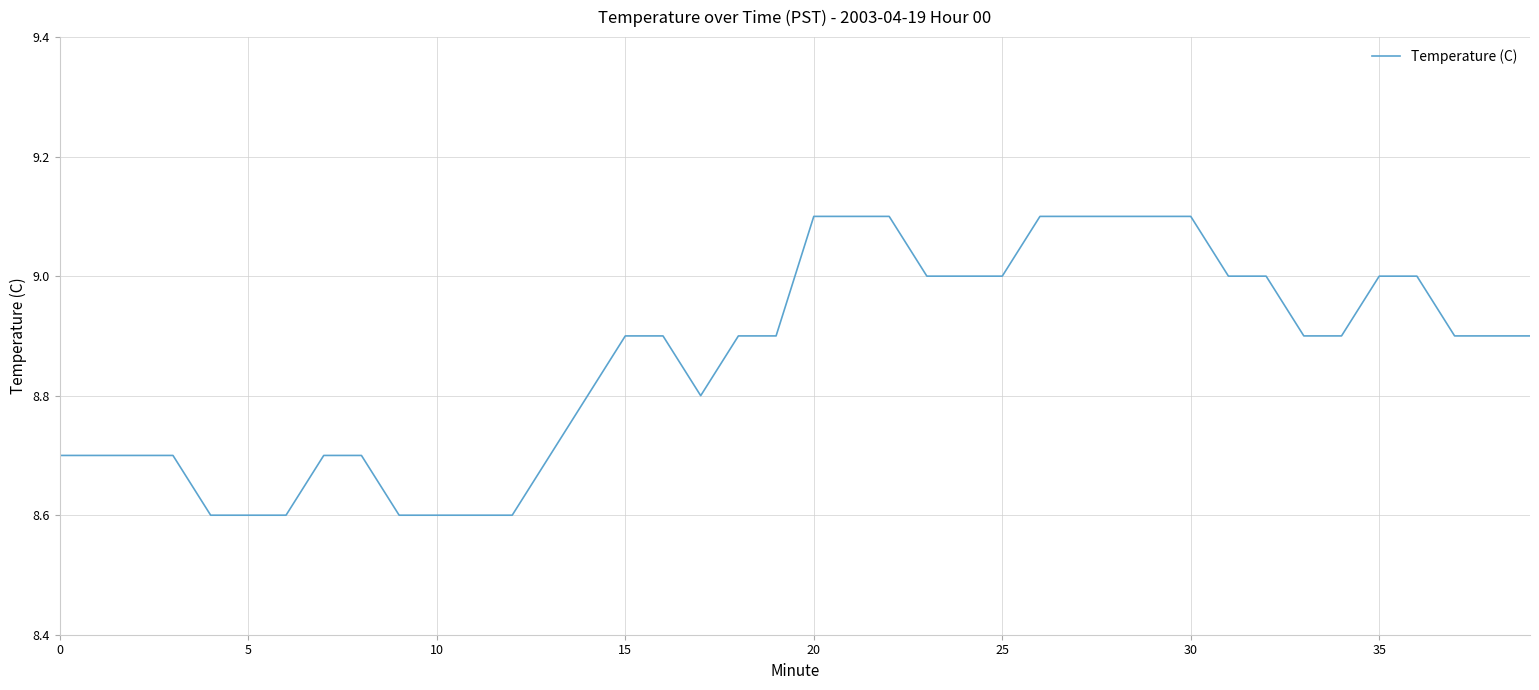

What is the greatest value displayed?

9.1